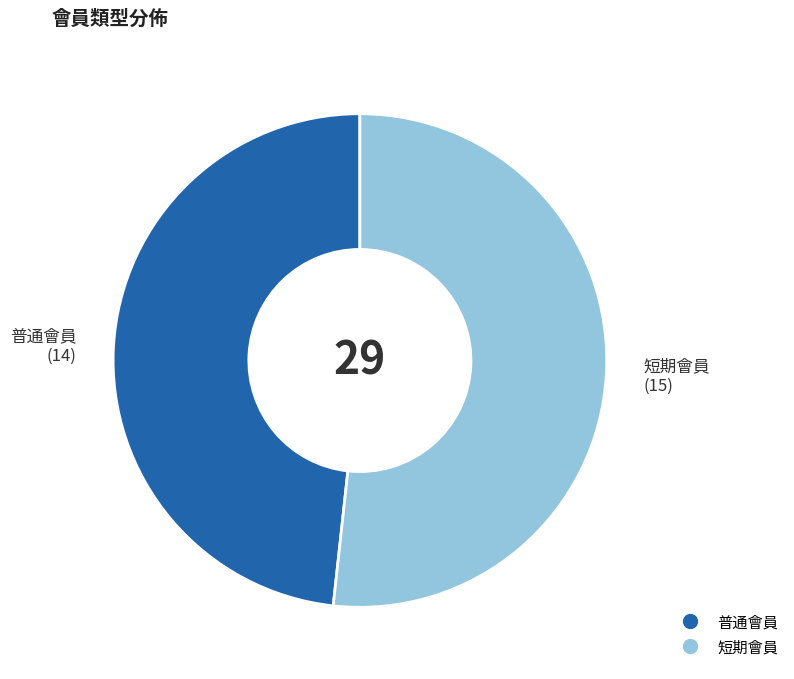

Is it true that 短期會員 is 52% of the pie?

True